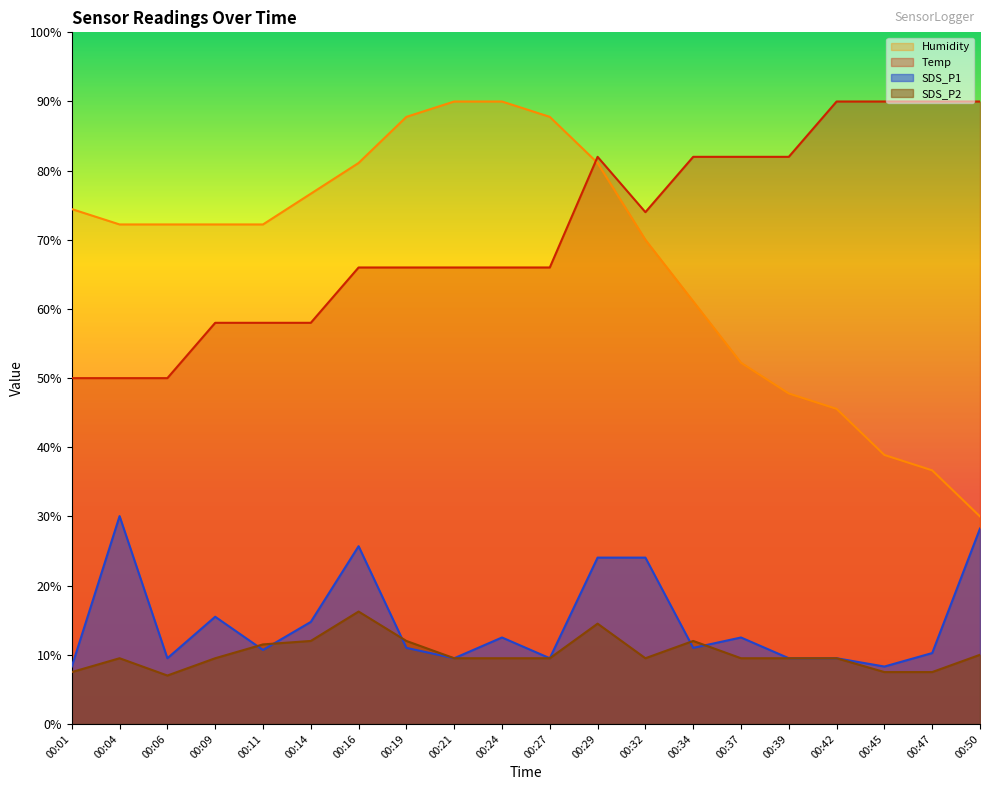

How many data points in SDS_P2 are above 9?

16